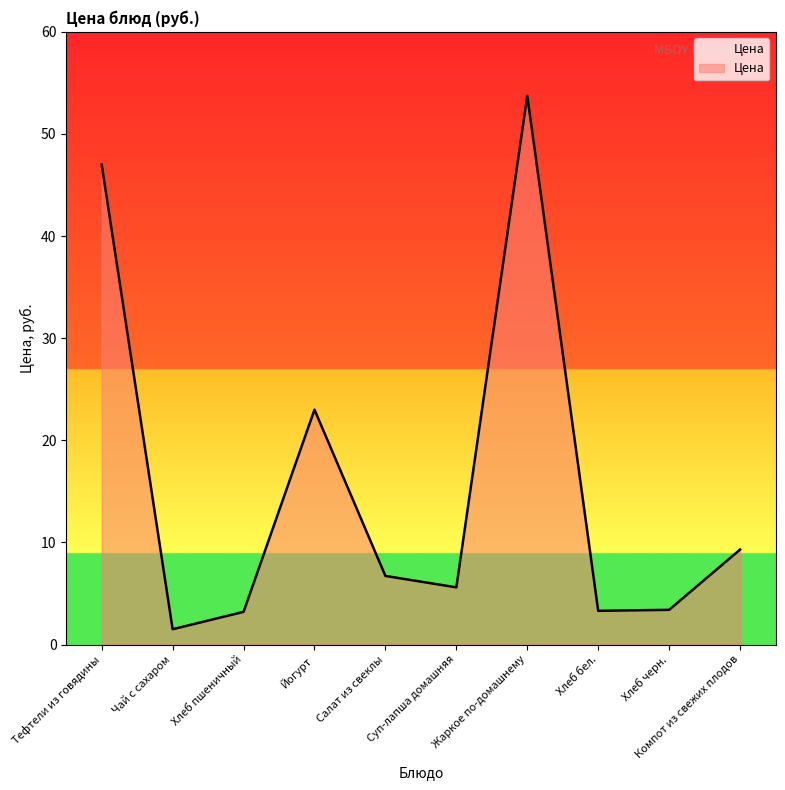

How many lines are shown in the chart?

1